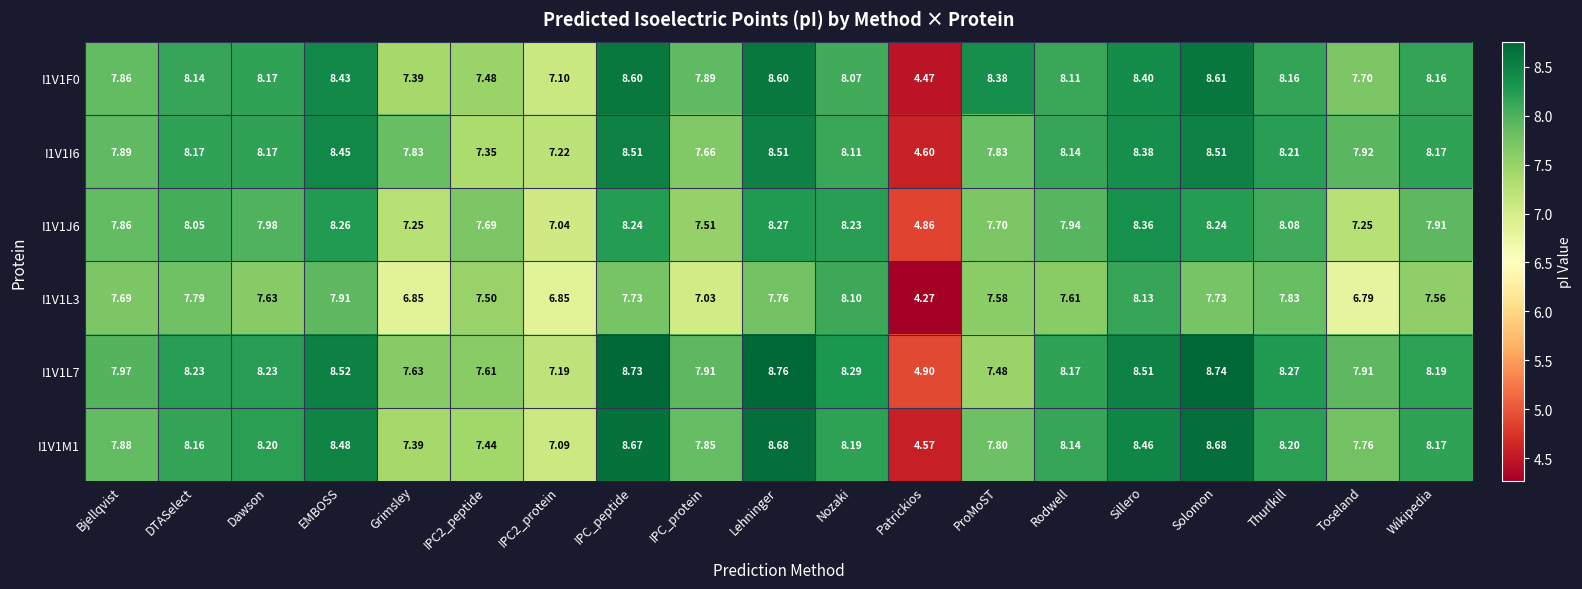

Is the value of I1V1I6 at Sillero greater than the value of I1V1F0 at IPC_protein?

Yes